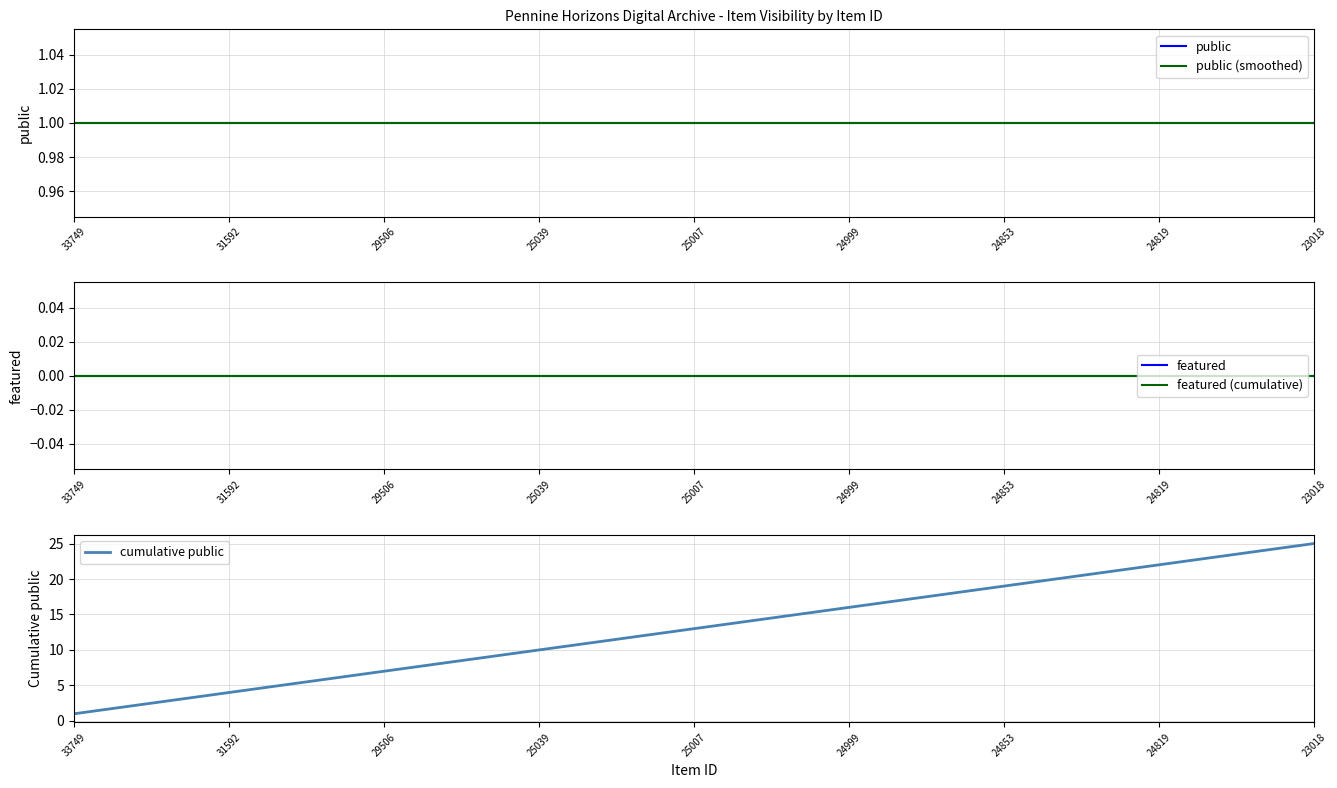

Rank the categories by public value from lowest to highest.

33749, 31592, 29506, 25039, 25007, 24999, 24853, 24819, 23018, 9, 10, 11, 12, 13, 14, 15, 16, 17, 18, 19, 20, 21, 22, 23, 24